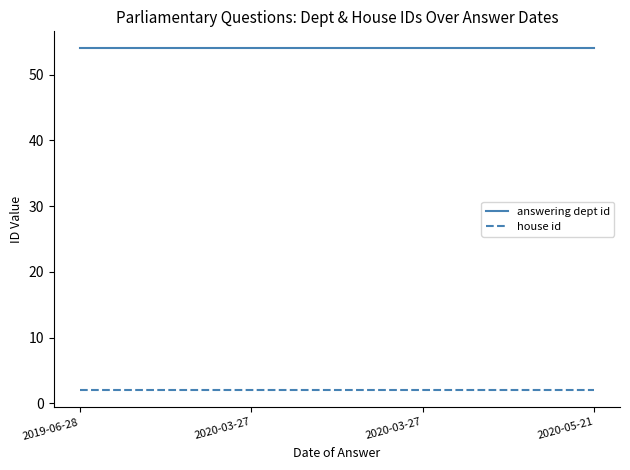

Count the number of categories in the chart.

4